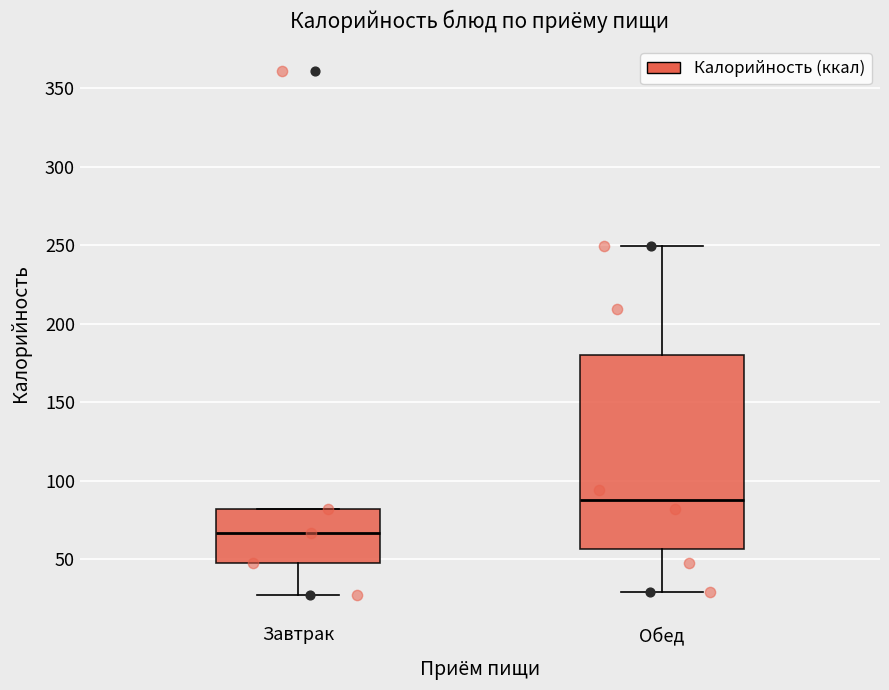

Reading left to right, read every box against the y-axis: the position of its median line, the range the box covers, and the ends of its whiskers. The values are not printed on the chart, so give them approximately, as read against the axis.

Завтрак: median 65, box 50 to 80, whiskers 25 to 80
Обед: median 90, box 55 to 180, whiskers 30 to 250